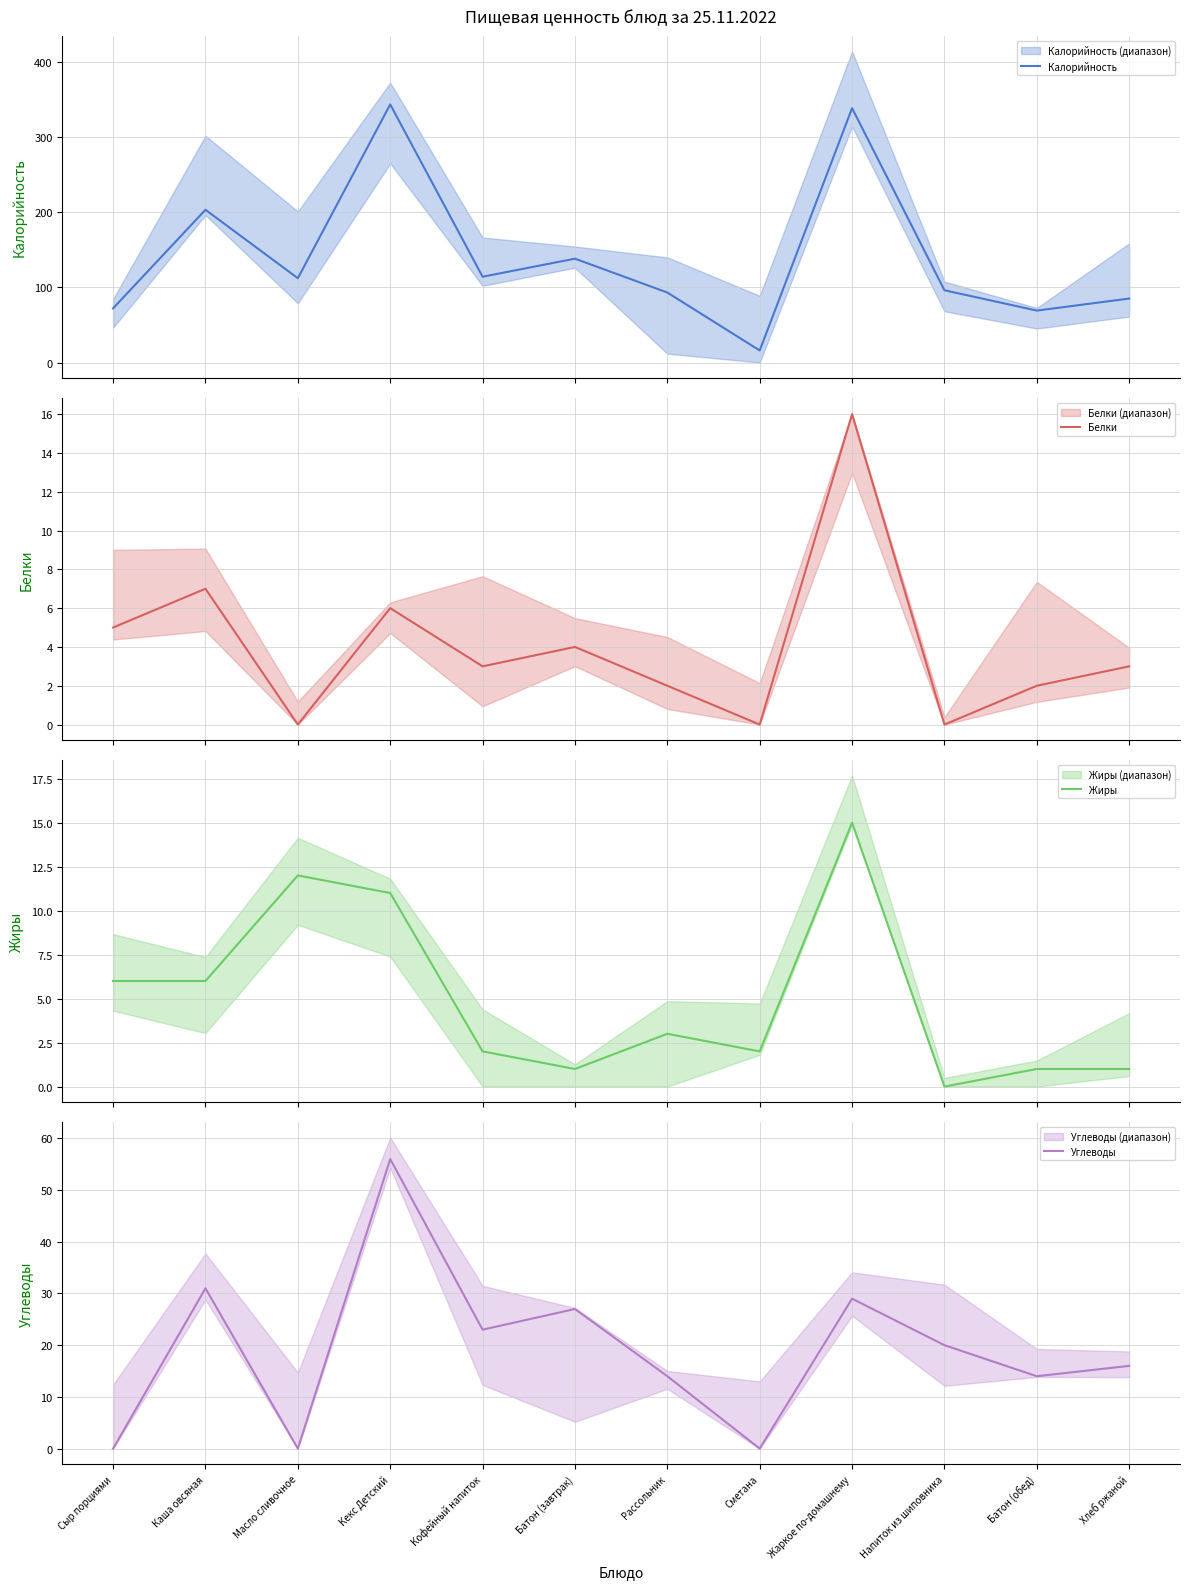

Is the value of Белки at Сметана greater than the value of Углеводы at Жаркое по-домашнему?

No